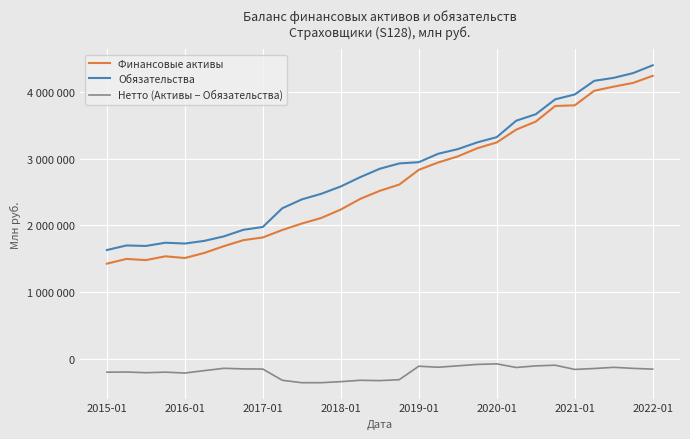

In Обязательства, how many points are lower than both neighbors (excluding endpoints)?

2